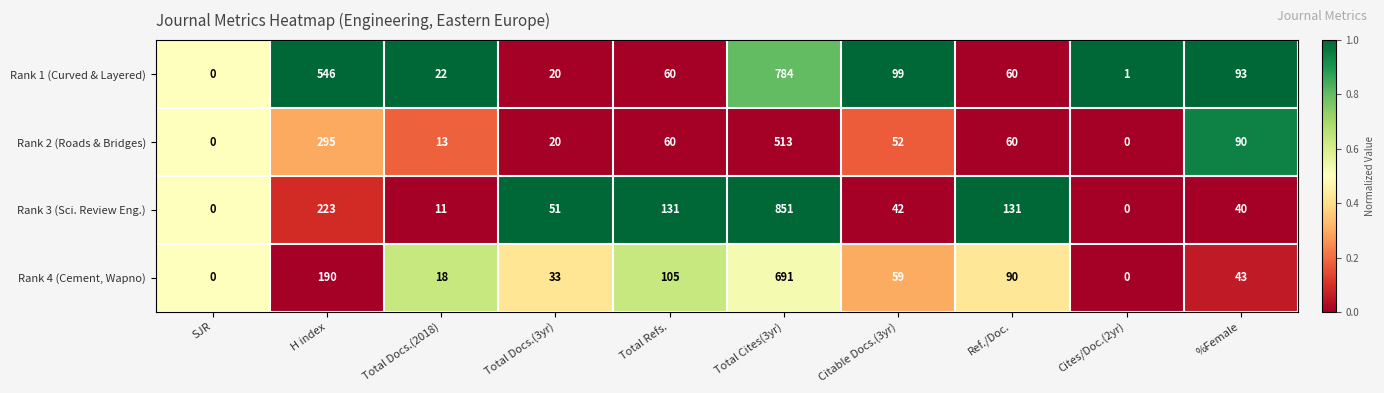

The Rank 2 (Roads & Bridges) series shows 0 at SJR. True or false?

True